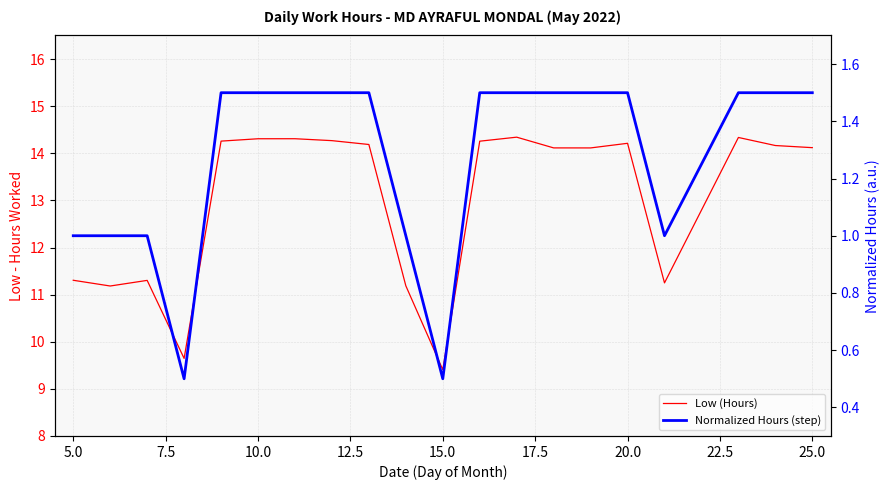

What is the sum of the Low (Hours) values at 5.0 and 7.5?

22.5